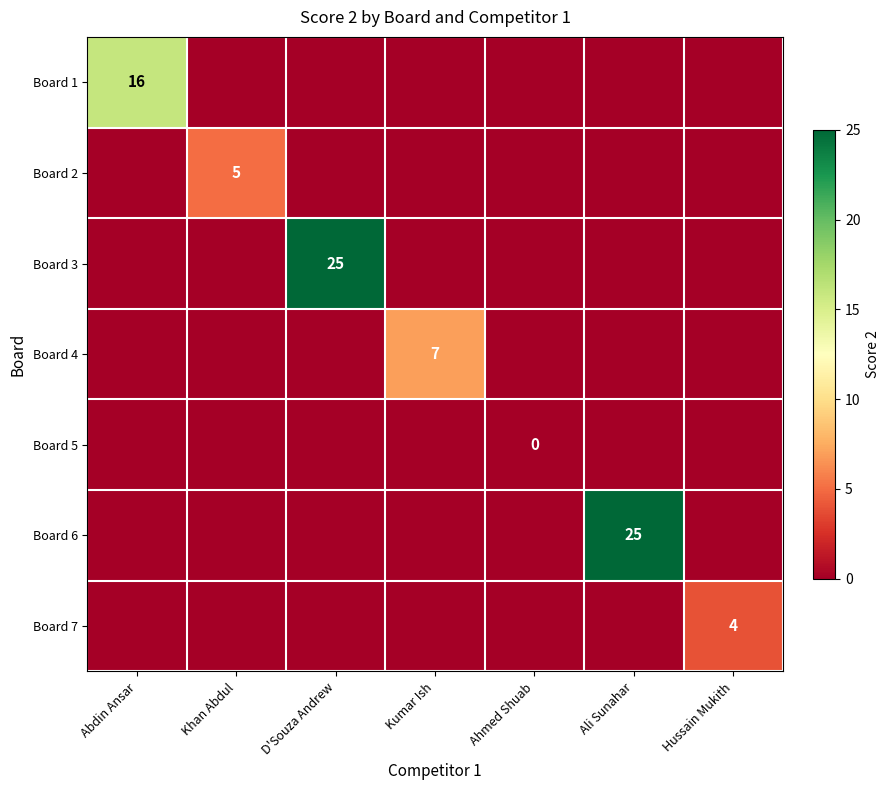

What is the difference between the highest and lowest values at Ahmed Shuab?

1